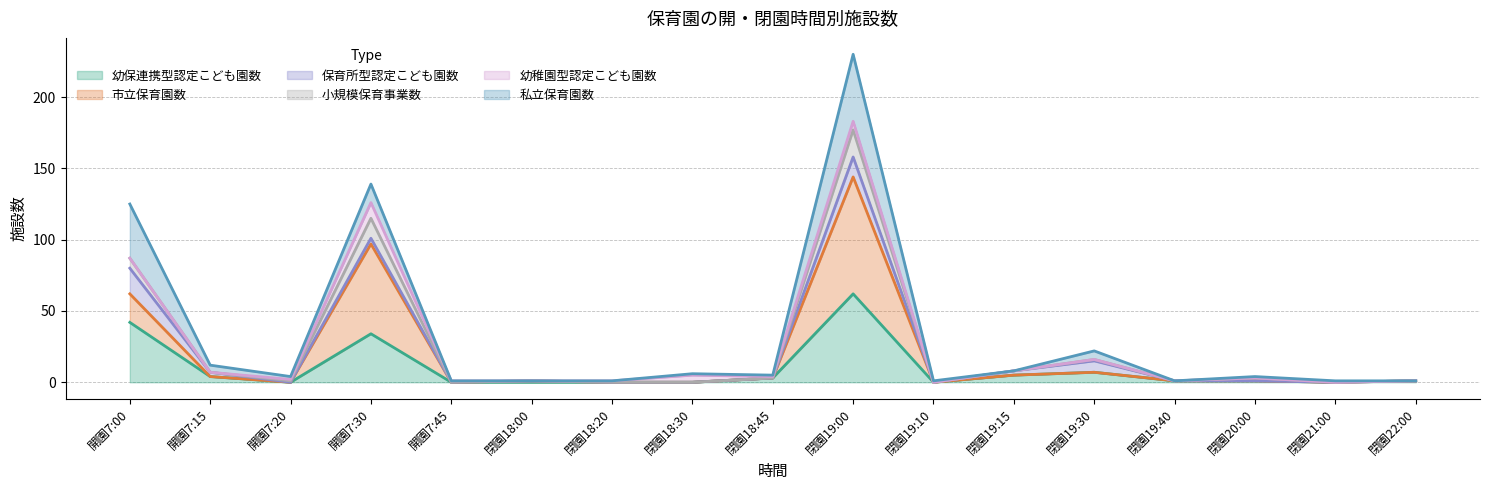

The value of 幼保連携型認定こども園数 at 閉園19:00 is 43. True or false?

False